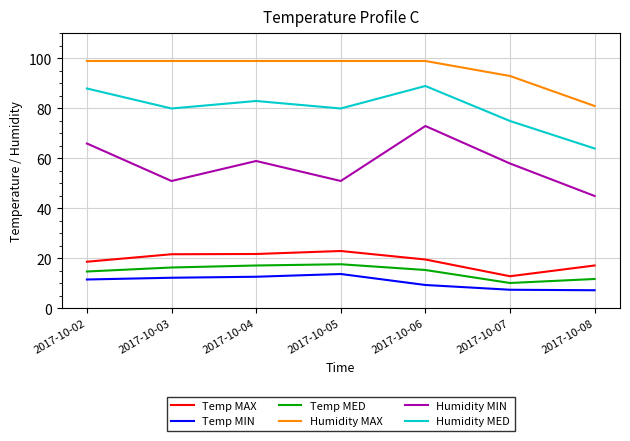

At which category is the sum across all series the highest?

2017-10-06